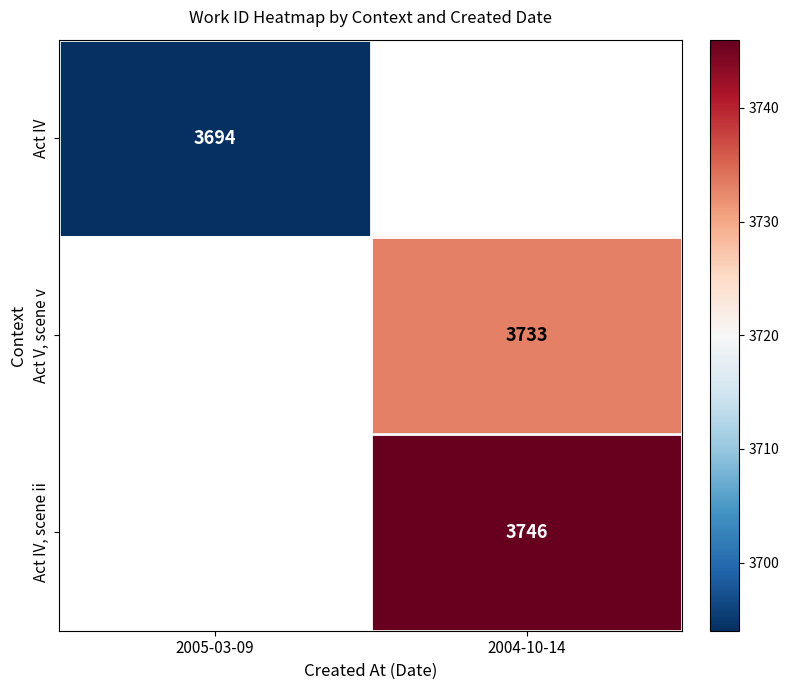

Is it true that Act V, scene v equals 3733 at 2004-10-14?

True